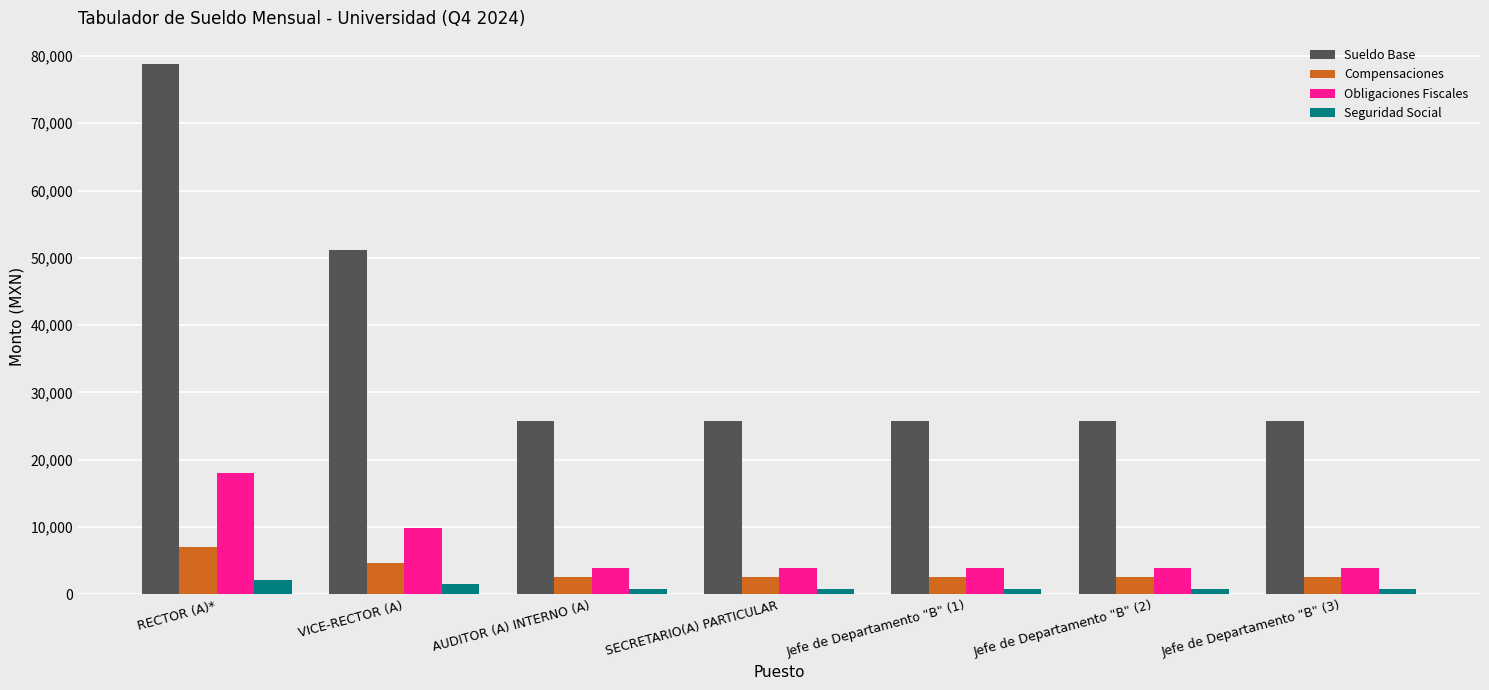

True or false: Sueldo Base has a value of 25785.9 at Jefe de Departamento "B" (3).

True